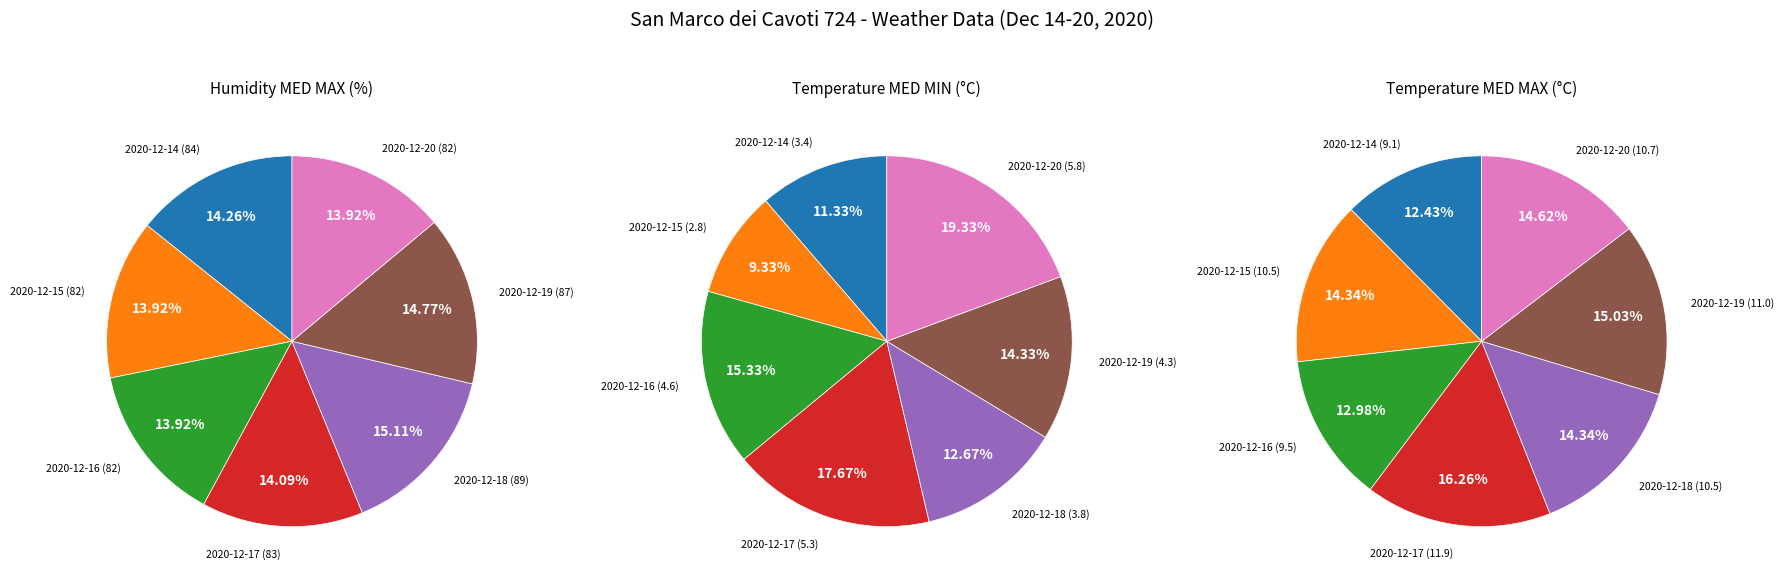

How much of the chart is everything except 2020-12-14?

85.7%